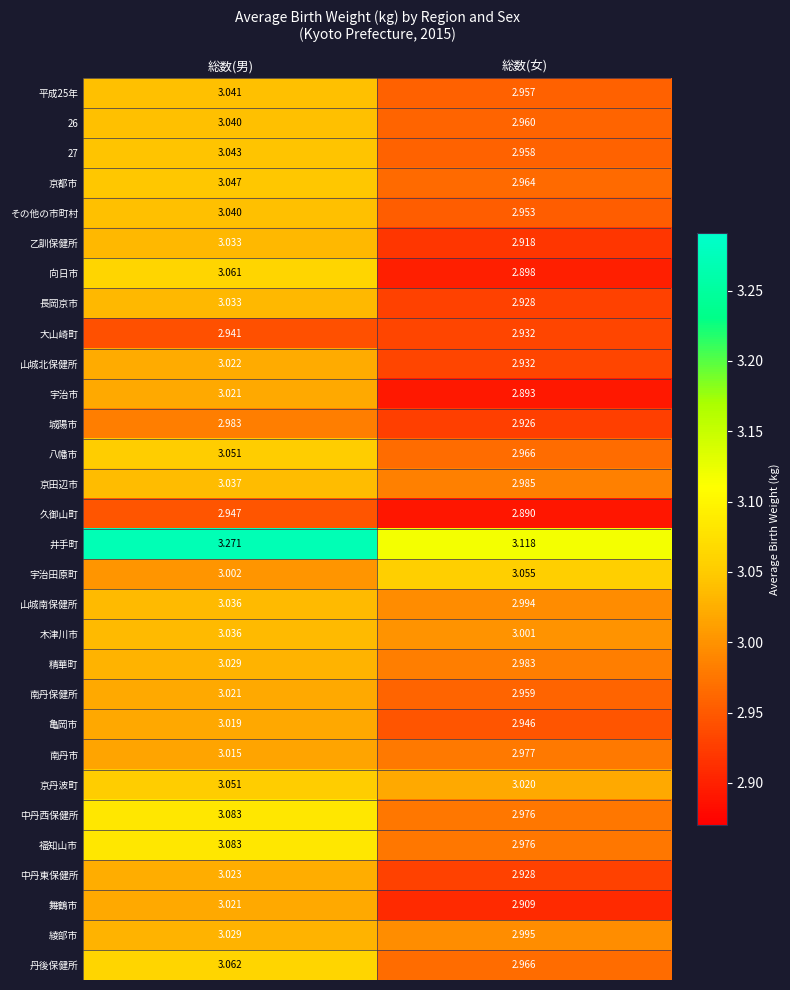

Which series has the largest total across all categories?

井手町